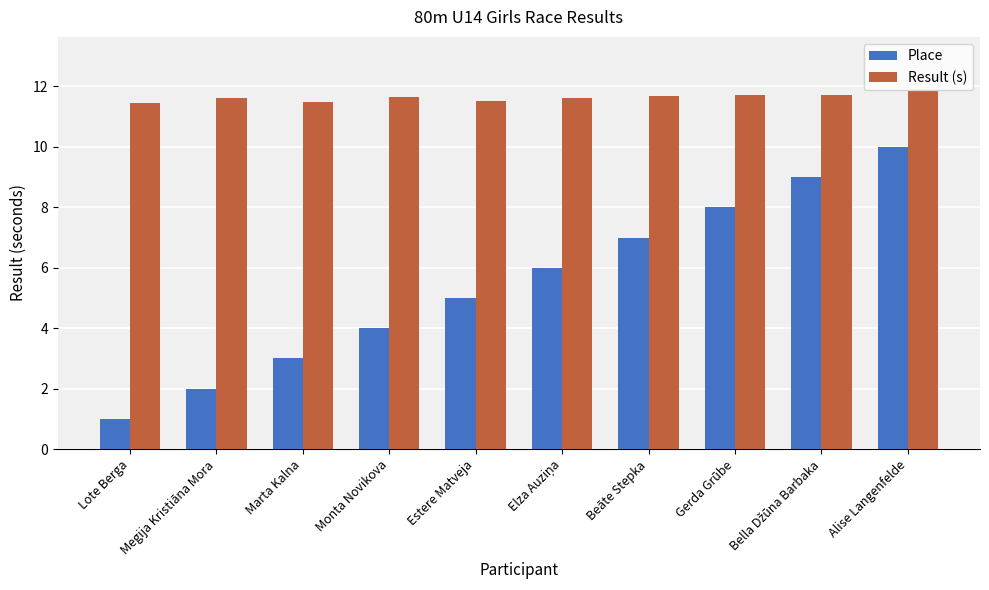

What value does the Result (s) series have at Marta Kalna?

11.5